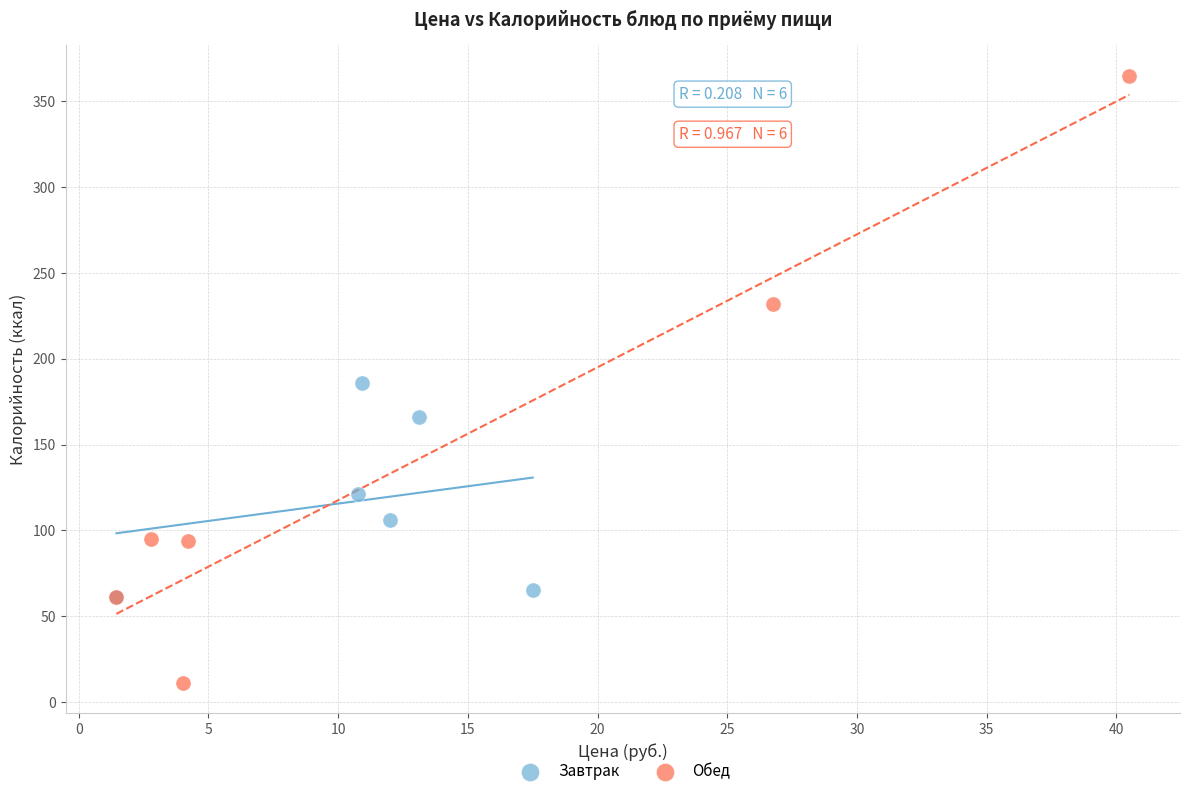

Which series reaches the maximum Y coordinate?

Обед